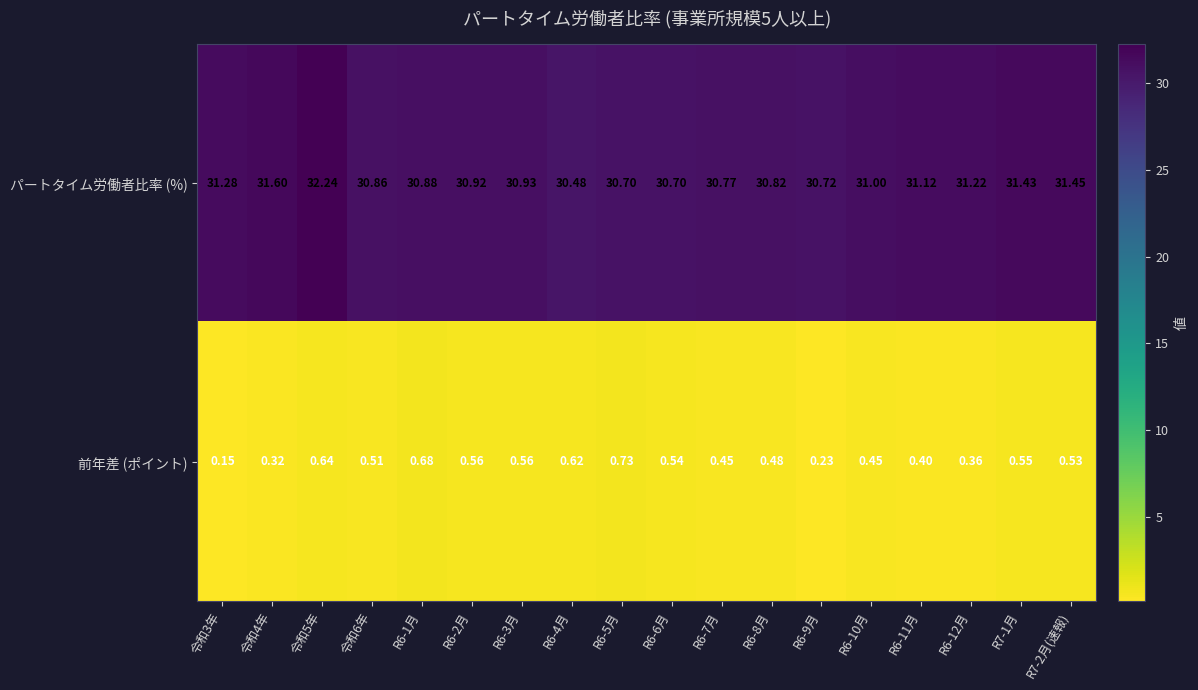

Which series has the largest total across all categories?

パートタイム労働者比率 (%)